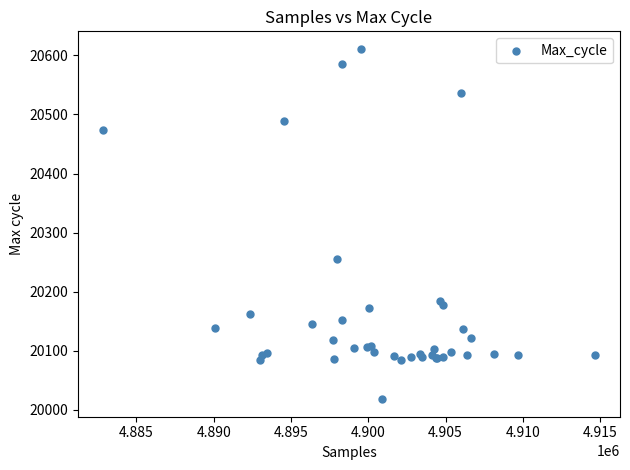

What Y value in the scatter plot is closest to 20314?

20256